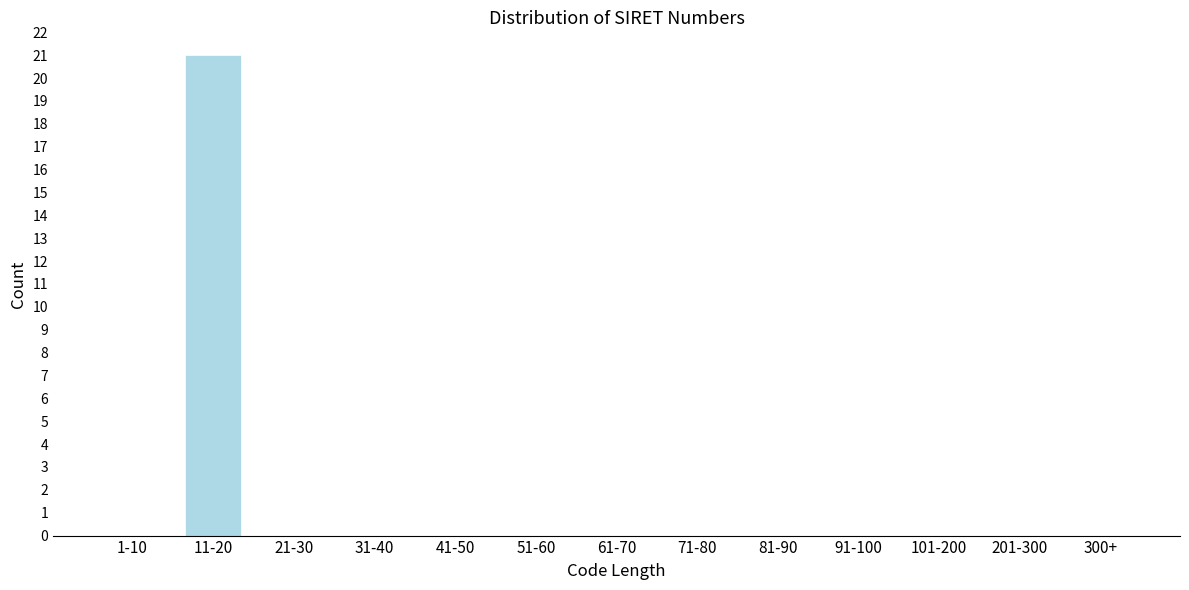

Reading right to left, transcribe all the data shown in this chart.

300+=0	201-300=0	101-200=0	91-100=0	81-90=0	71-80=0	61-70=0	51-60=0	41-50=0	31-40=0	21-30=0	11-20=21	1-10=0